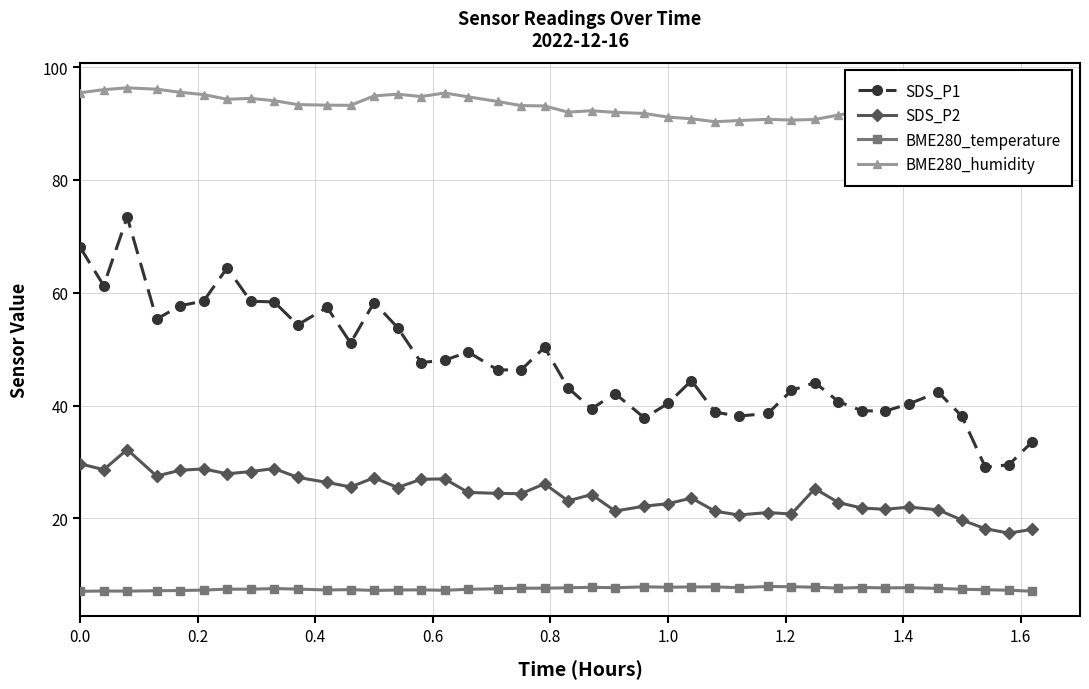

What is the average value of the SDS_P2 series?

24.4